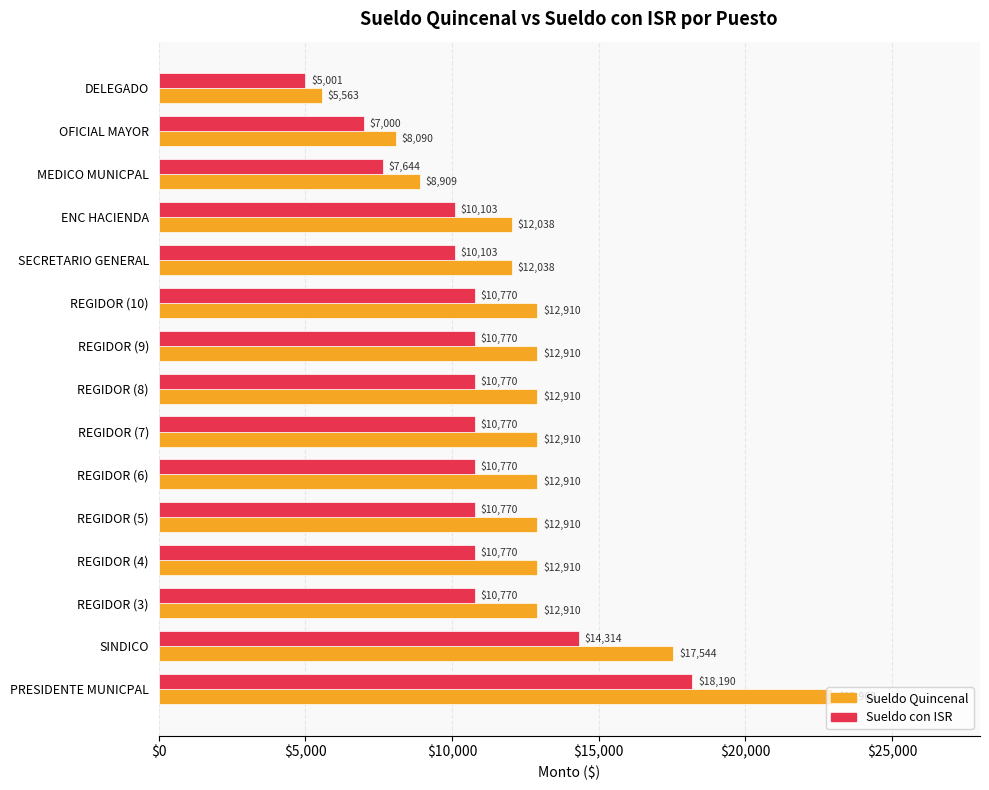

At which label does Sueldo Quincenal reach its peak?

PRESIDENTE MUNICPAL